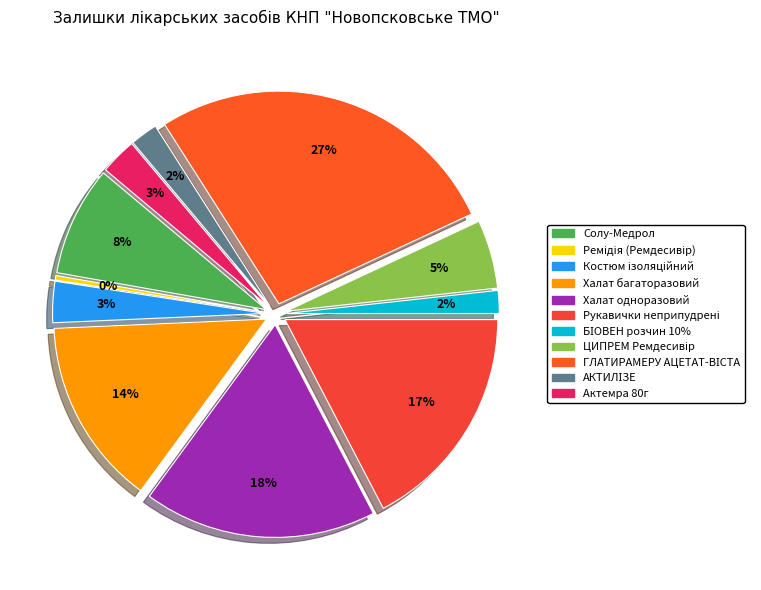

To the nearest percent, what is the average slice percentage?

9%